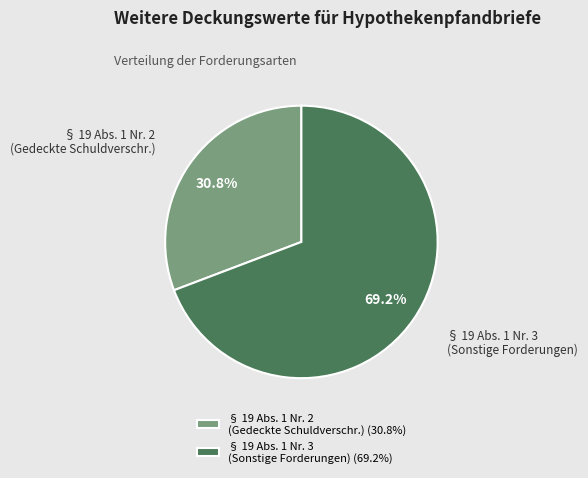

Rank the categories by value from lowest to highest.

§ 19 Abs. 1 Nr. 2 (Gedeckte Schuldverschr.) (30.8%), § 19 Abs. 1 Nr. 3 (Sonstige Forderungen) (69.2%)